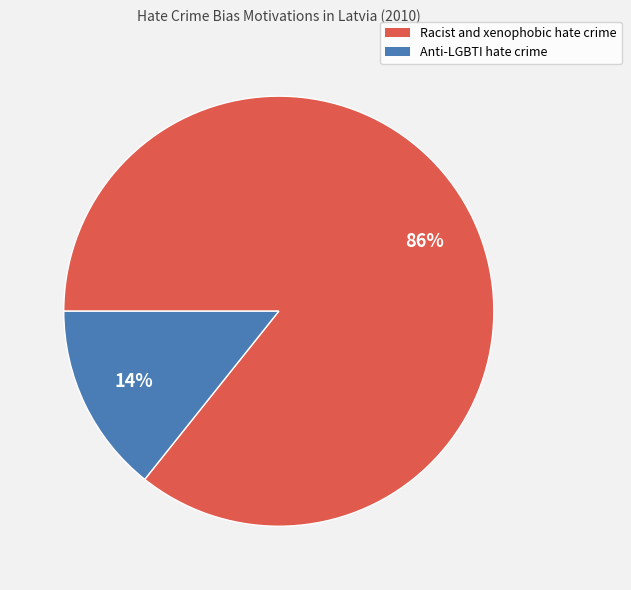

Which slice represents more than half of the pie?

Racist and xenophobic hate crime